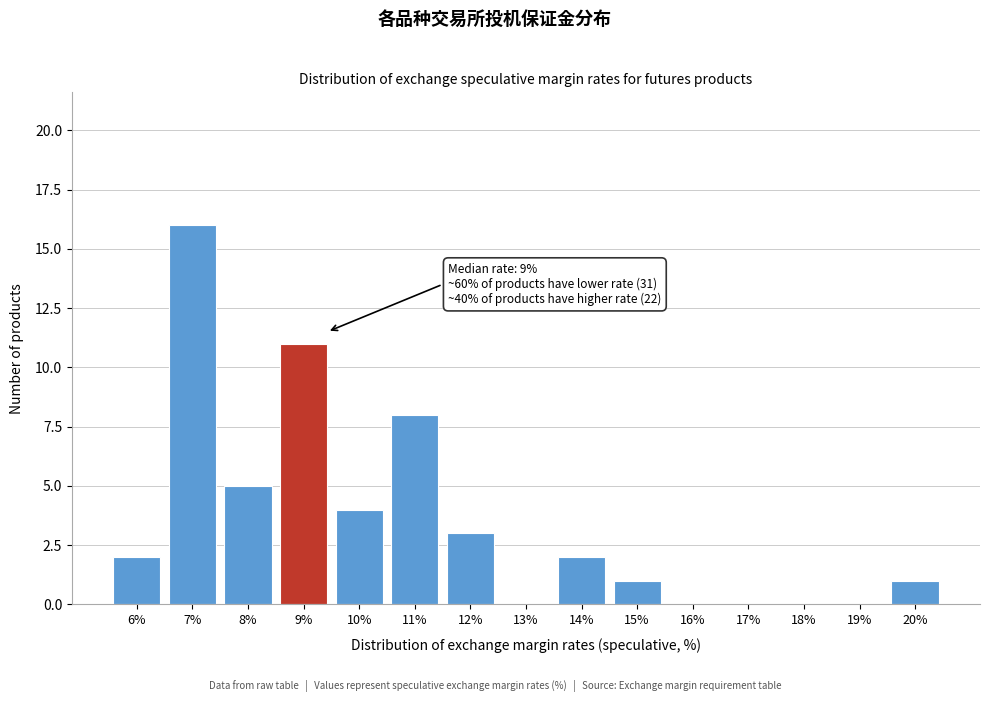

Reading left to right, transcribe all the data shown in this chart.

6%=2	7%=16	8%=5	9%=11	10%=4	11%=8	12%=3	13%=0	14%=2	15%=1	16%=0	17%=0	18%=0	19%=0	20%=1